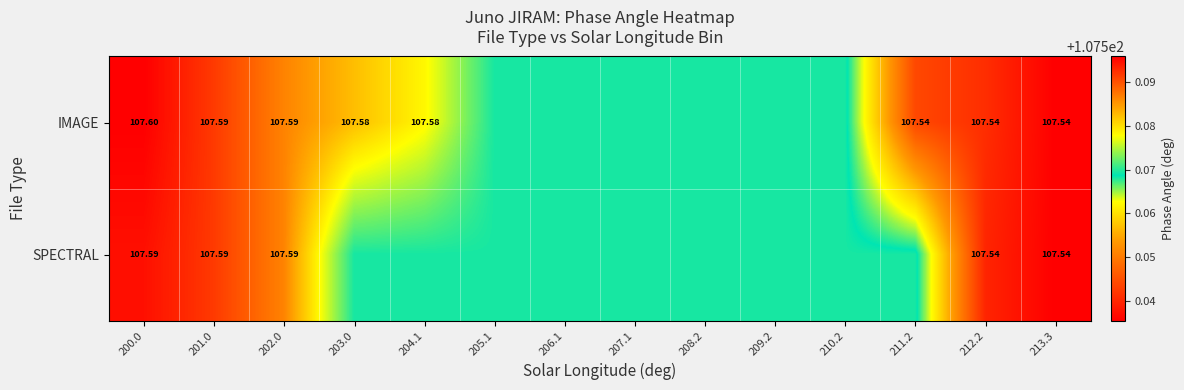

Which series changed the most between 201.0 and 208.2?

IMAGE